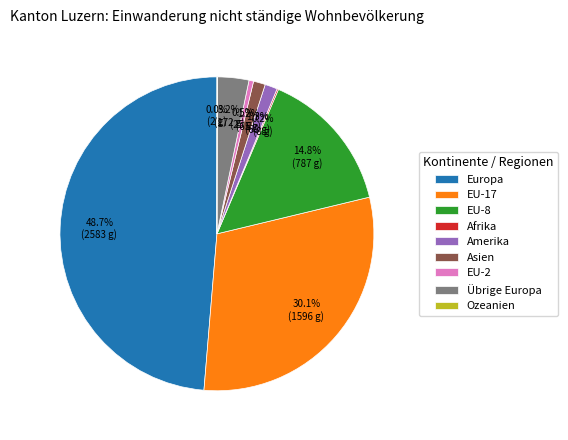

What percentage do Amerika and EU-2 together represent?

1.8%